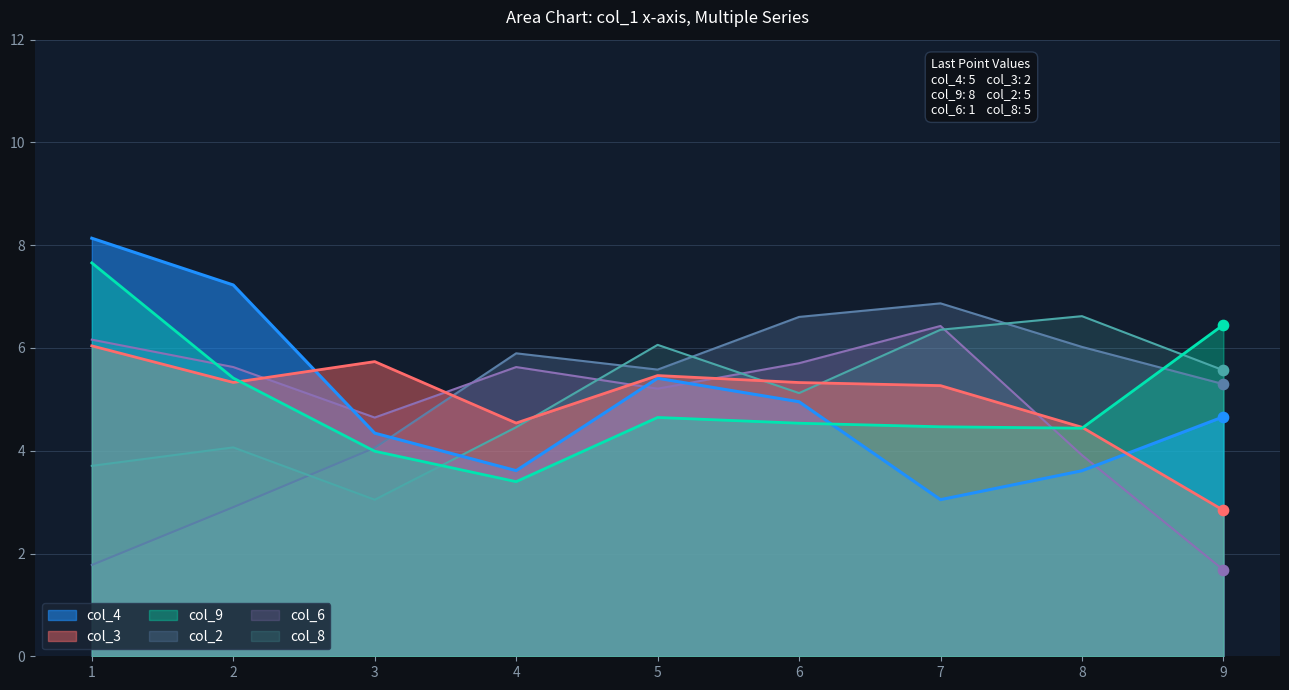

What is the difference between the highest and lowest values at 9?

4.8